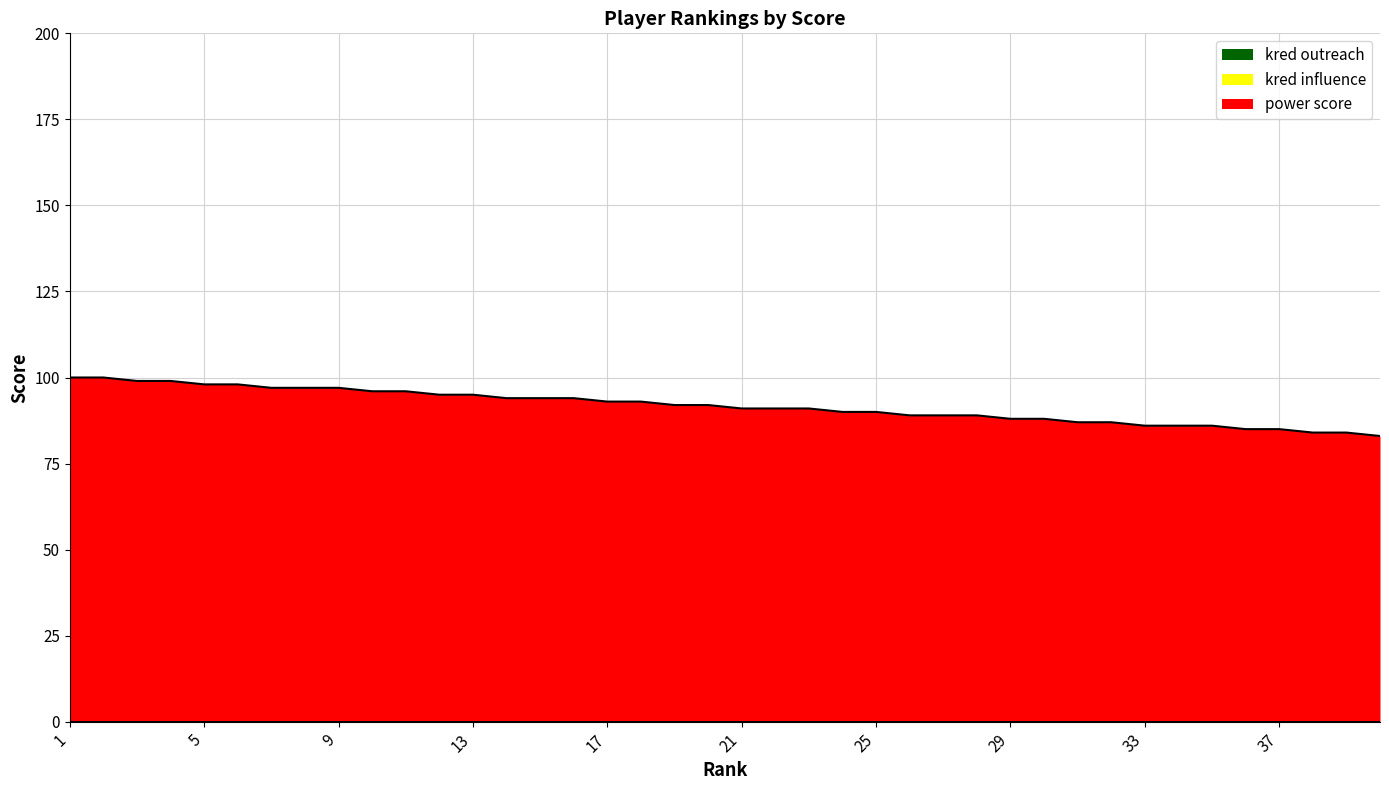

True or false: power score and kred influence cross at least once.

False